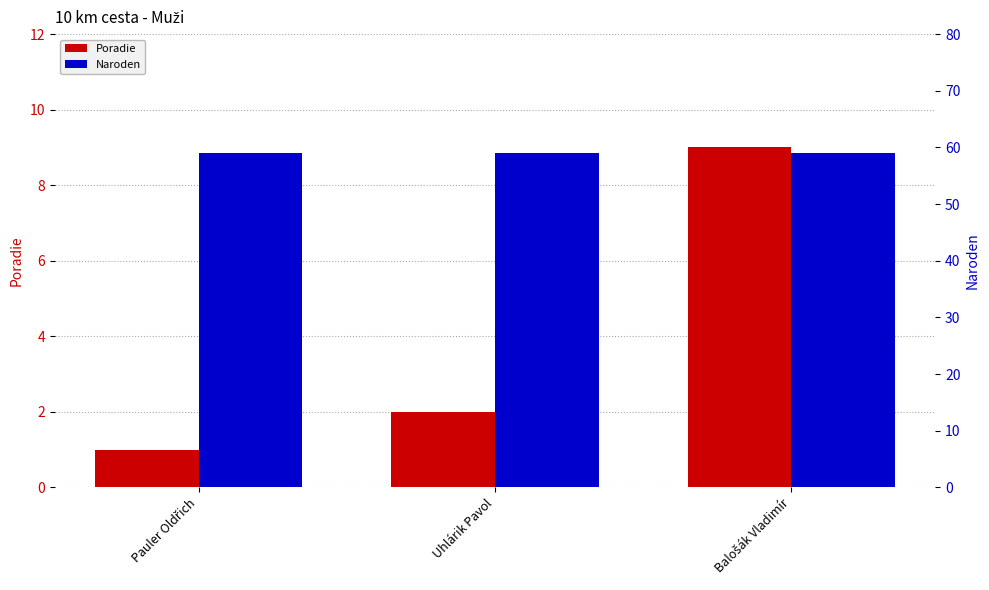

Reading right to left, list all the values displayed in this chart.

Poradie: 9	2	1
Naroden: 59	59	59